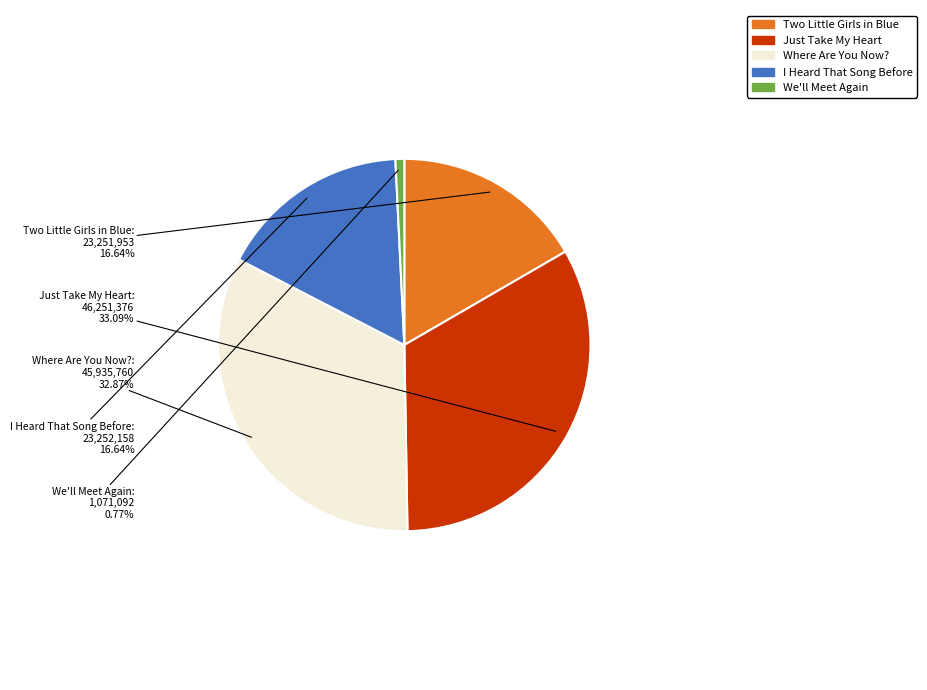

Approximately how many times larger is the value at Just Take My Heart compared to Where Are You Now??

1.0